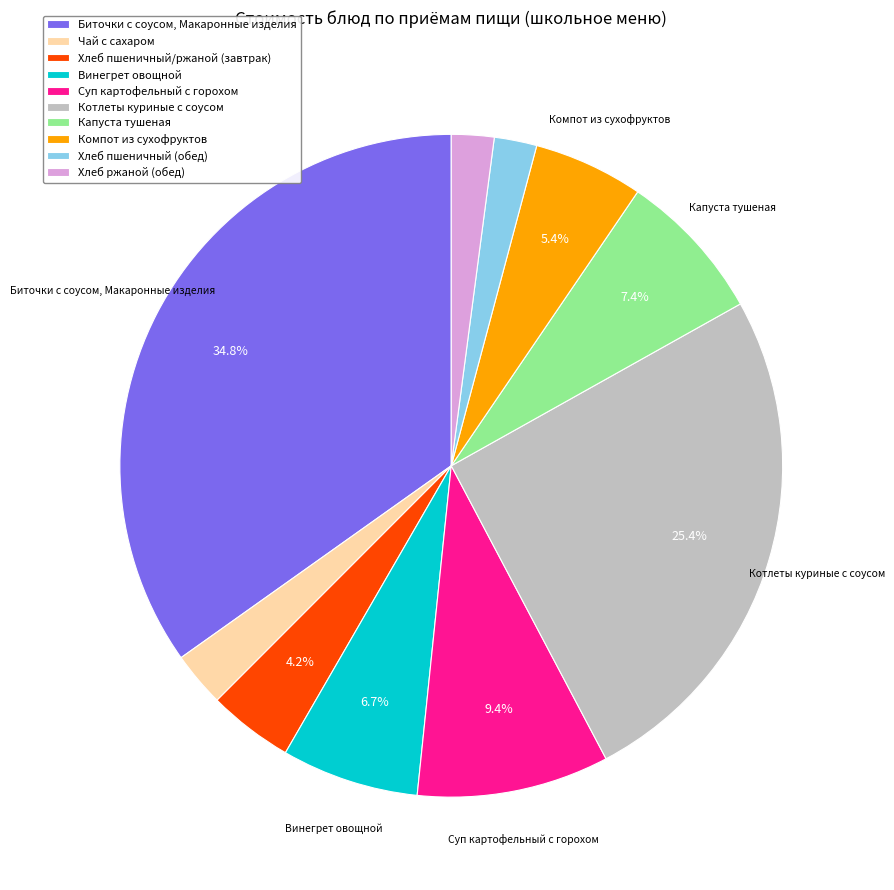

Is the sum of Биточки с соусом, Макаронные изделия and Котлеты куриные с соусом greater than half?

Yes